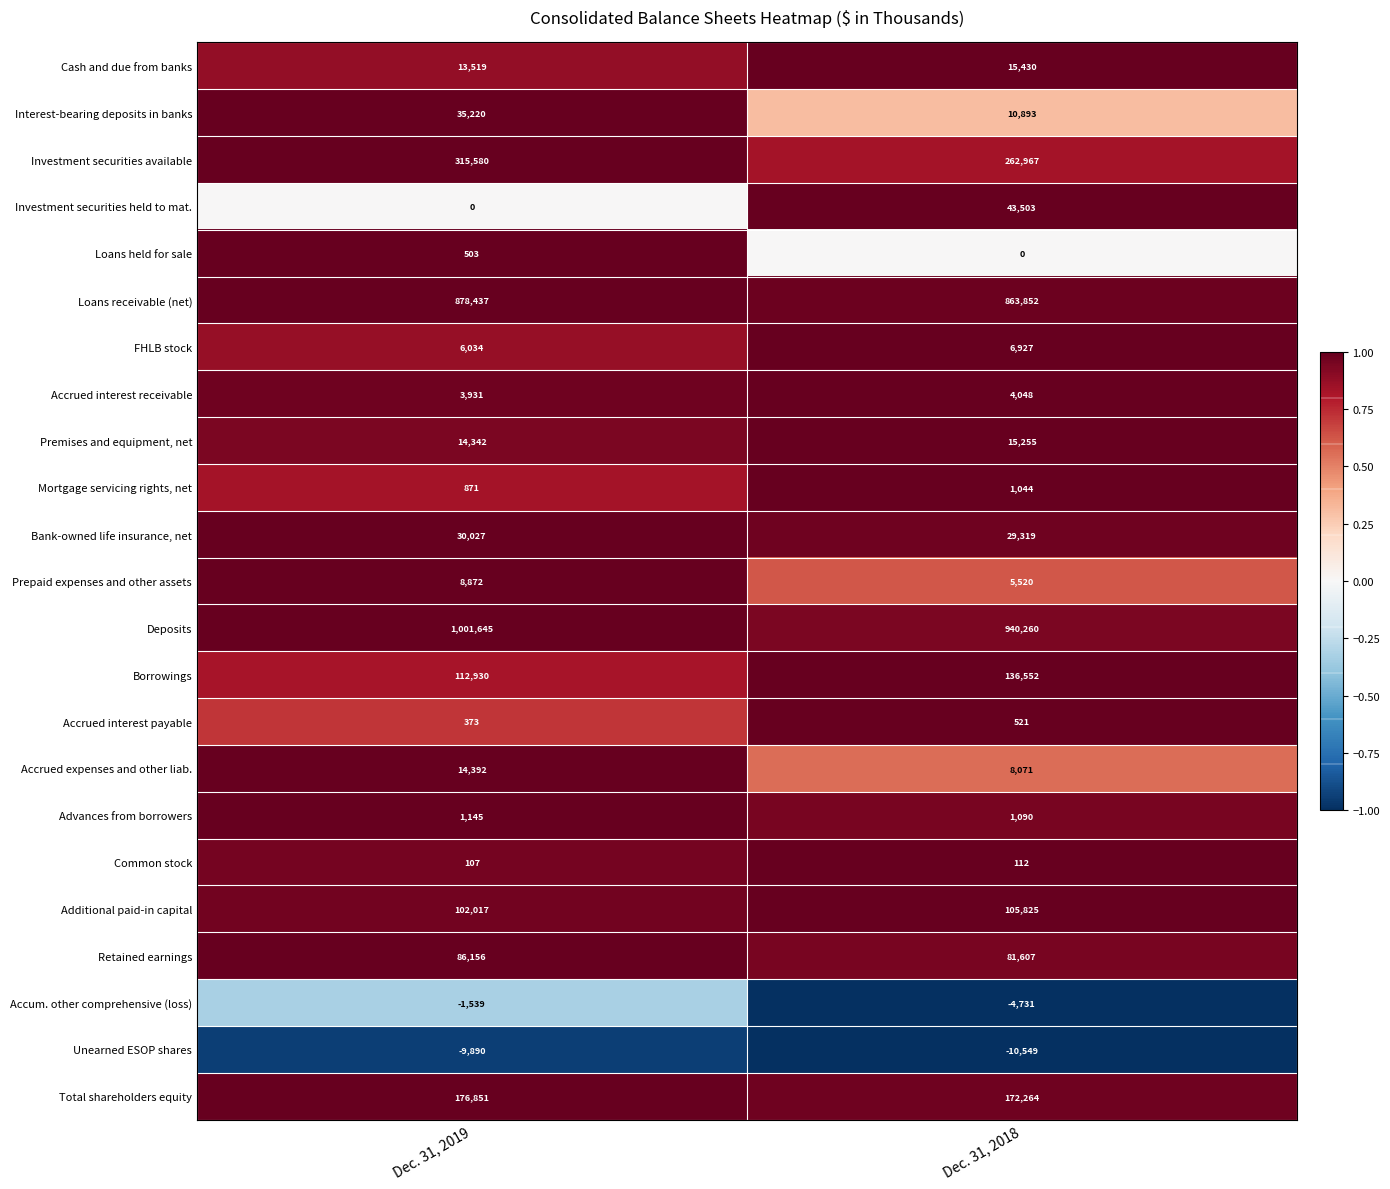

Where is Borrowings nearest to the value 124741?

Dec. 31, 2019